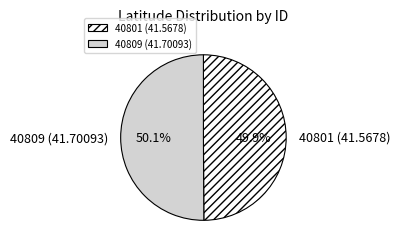

The 40809 (41.70093) slice represents 62% of the pie. True or false?

False